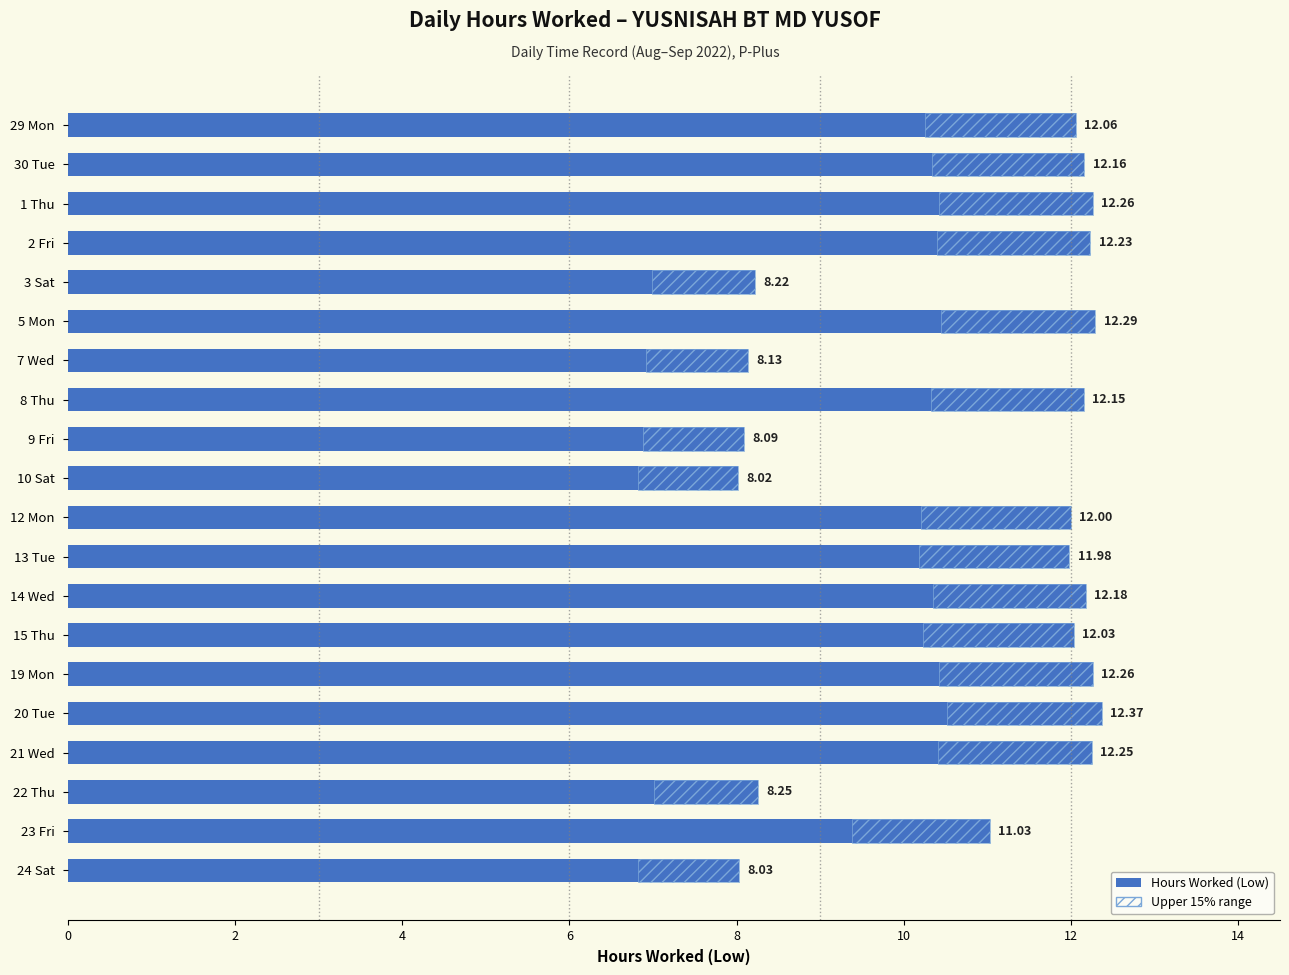

Where is the data nearest to the value 10?

23 Fri